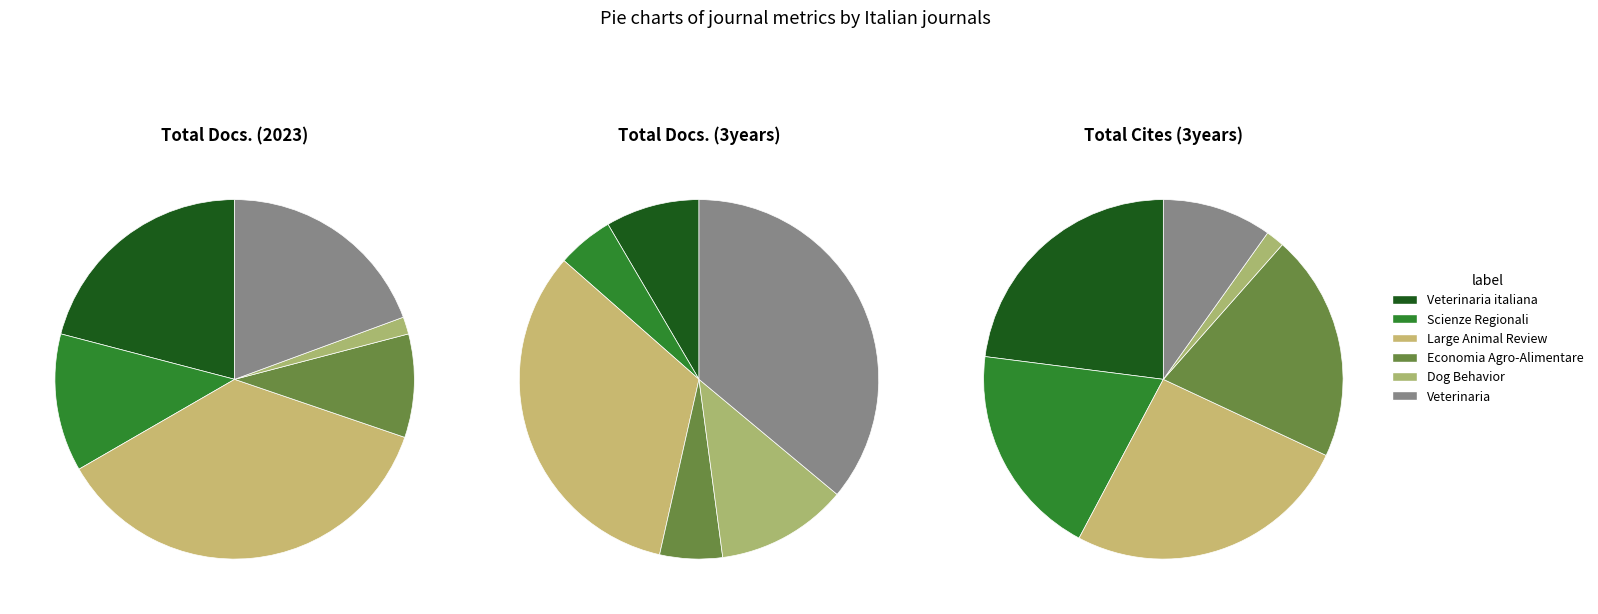

What percentage is the Scienze Regionali slice, to the nearest percent?

5%